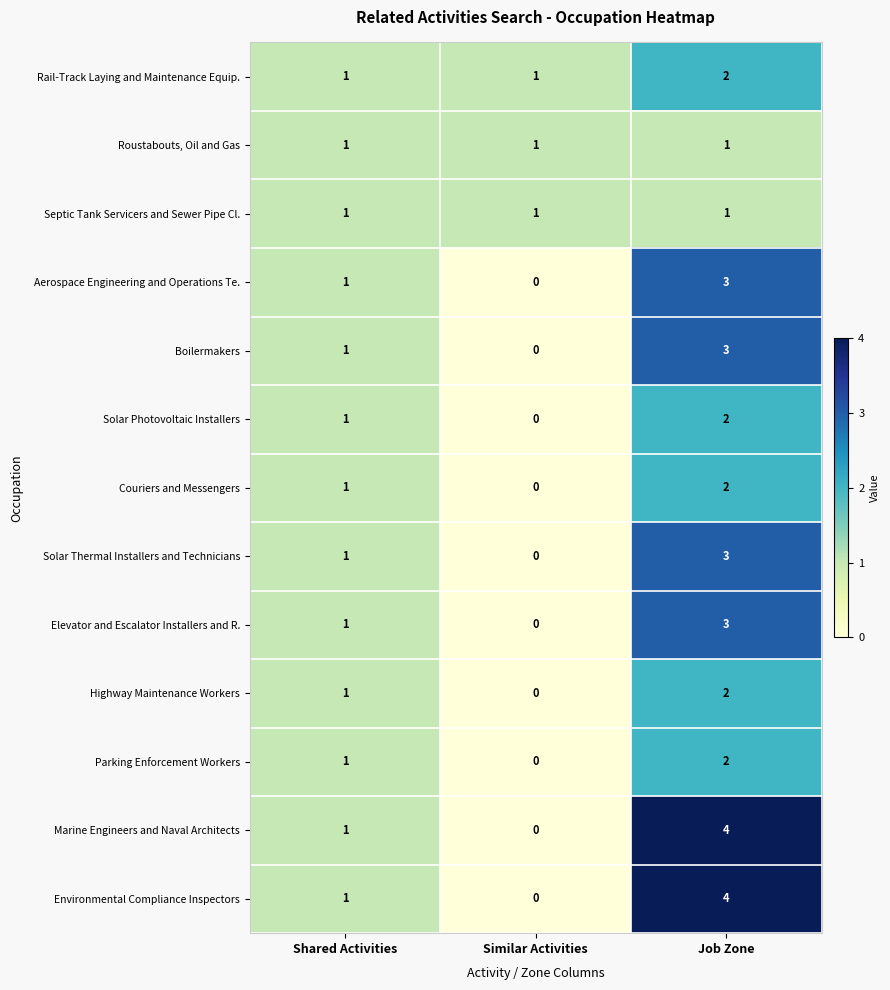

What is the greatest value displayed?

4